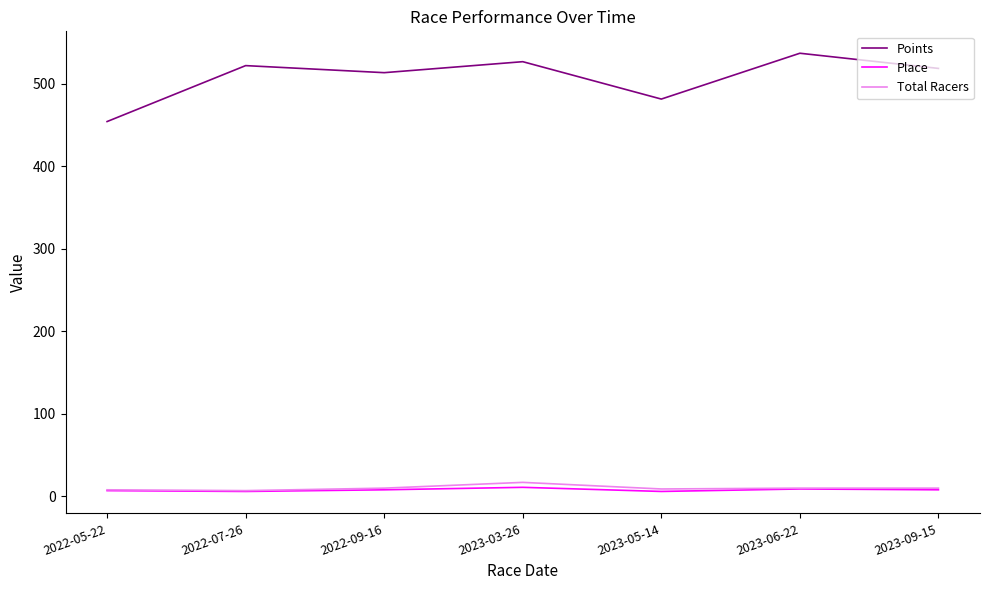

What is the maximum value shown in the chart?

537.2